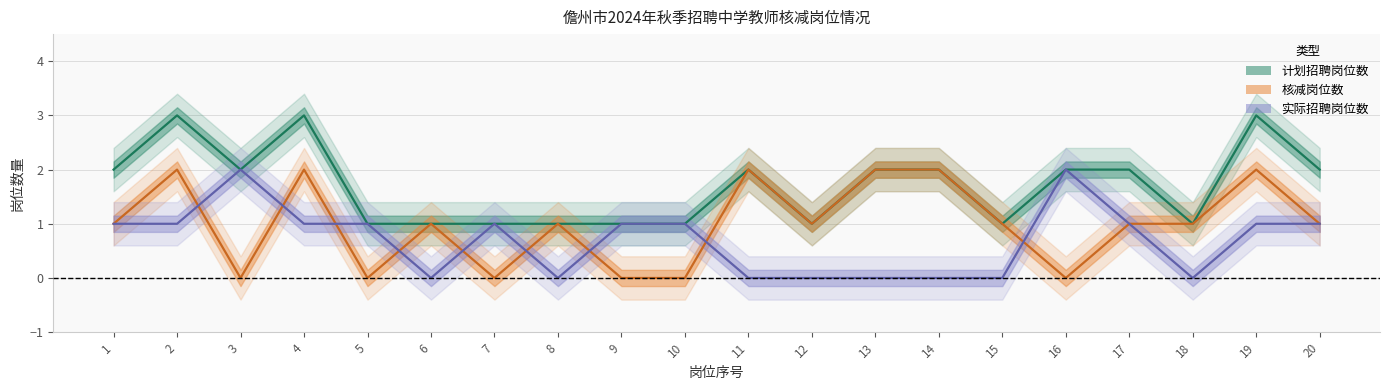

What is the difference between the maximum and minimum values in the 计划招聘岗位数 series?

2